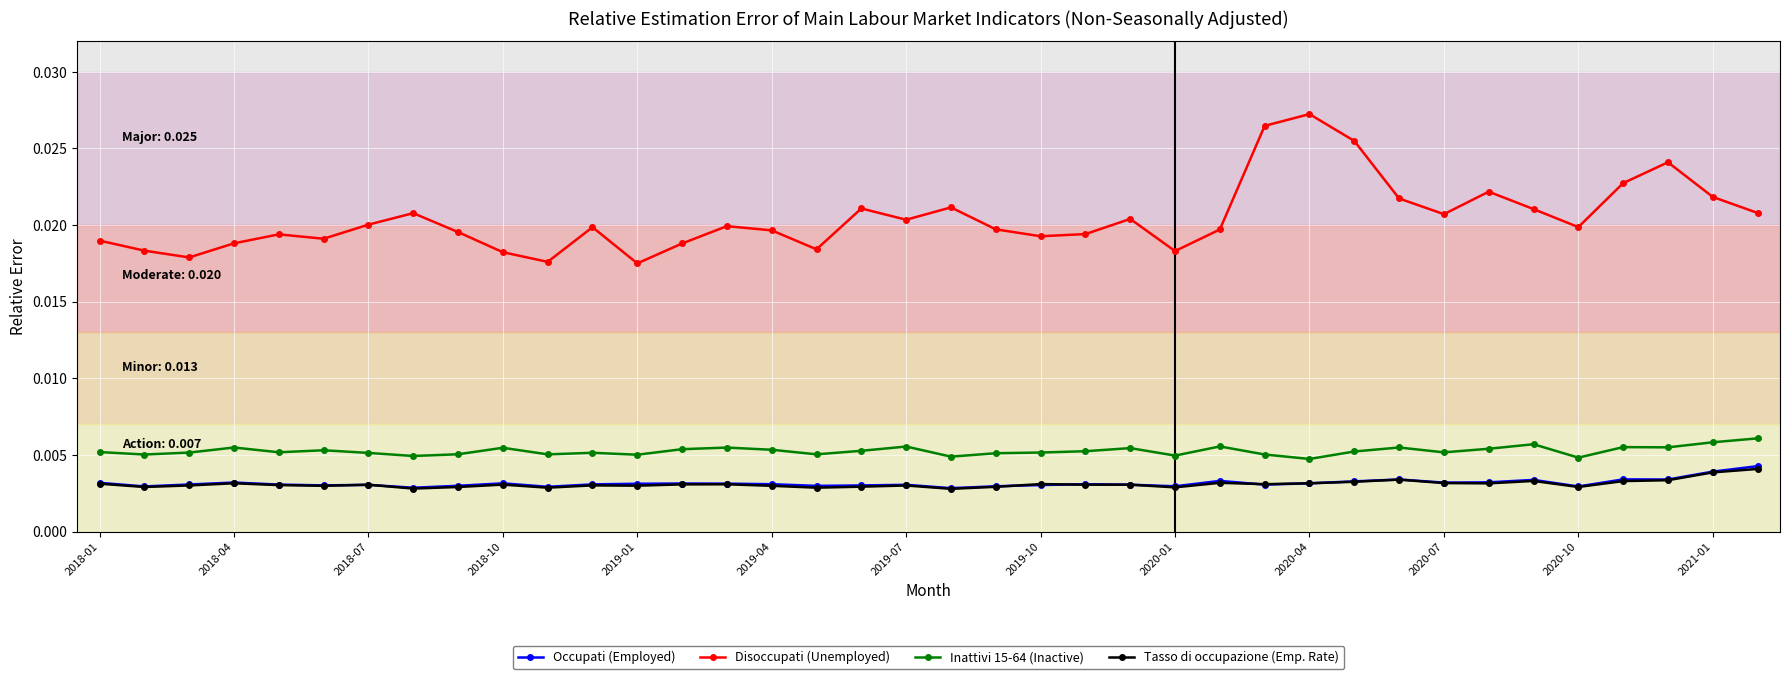

How many series are shown in this chart?

4